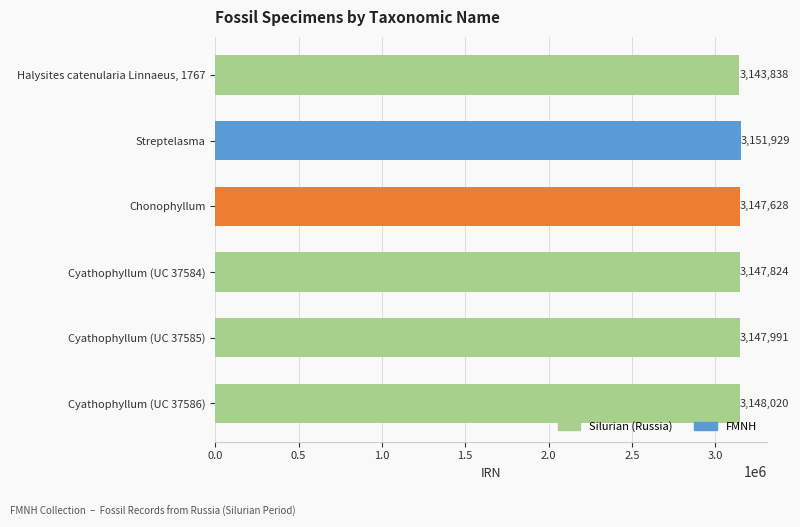

Read the value at Cyathophyllum (UC 37584).

3147824